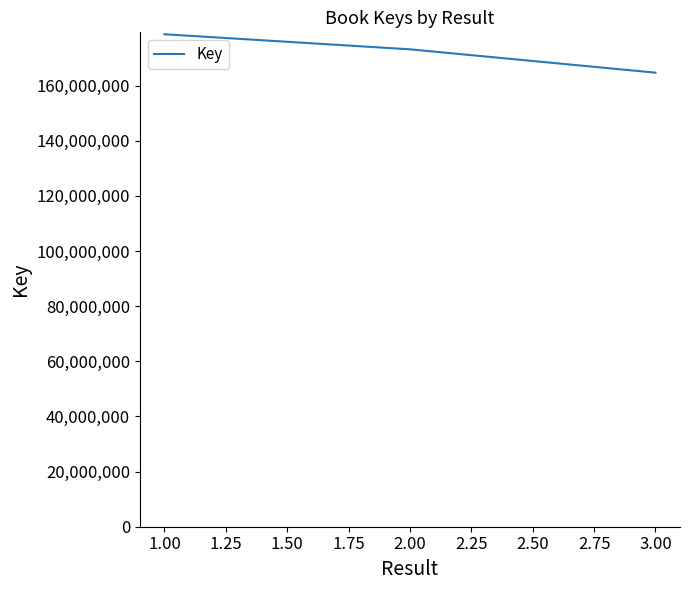

Which has a higher value, 2.00 or 1.00?

1.00